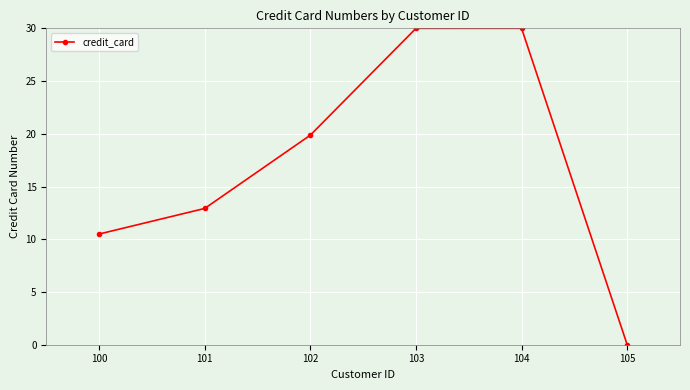

Does the chart display data point markers on the line(s)?

Yes